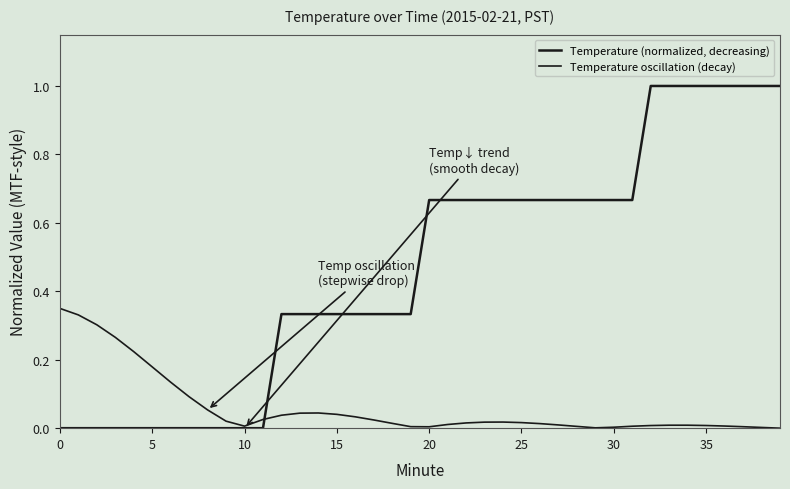

After their last crossing, which series has the higher values: Temperature (normalized, decreasing) or Temperature oscillation (decay)?

Temperature (normalized, decreasing)